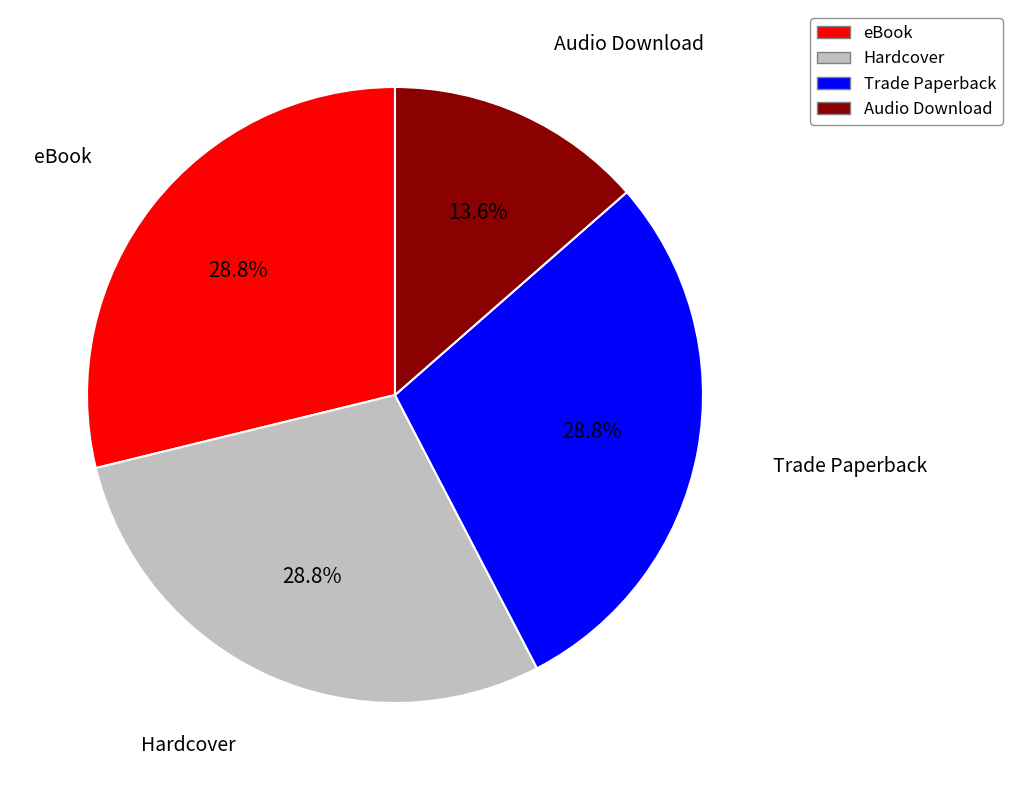

Count the number of slices in the pie.

4